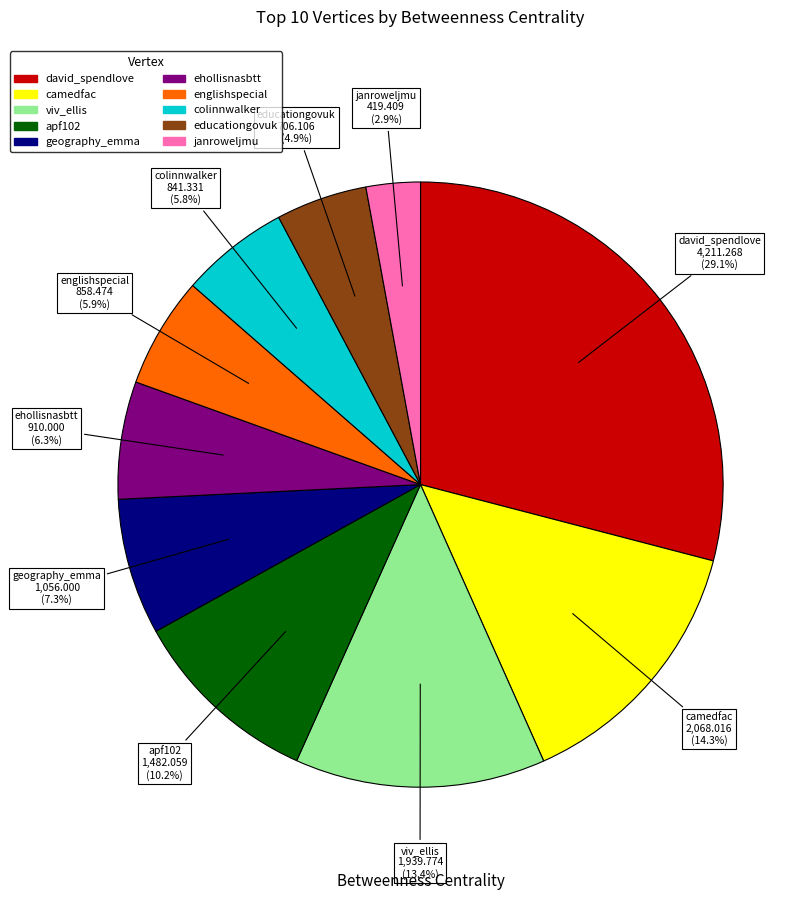

To the nearest percent, what is the difference between the janroweljmu and colinnwalker slice percentages?

3%